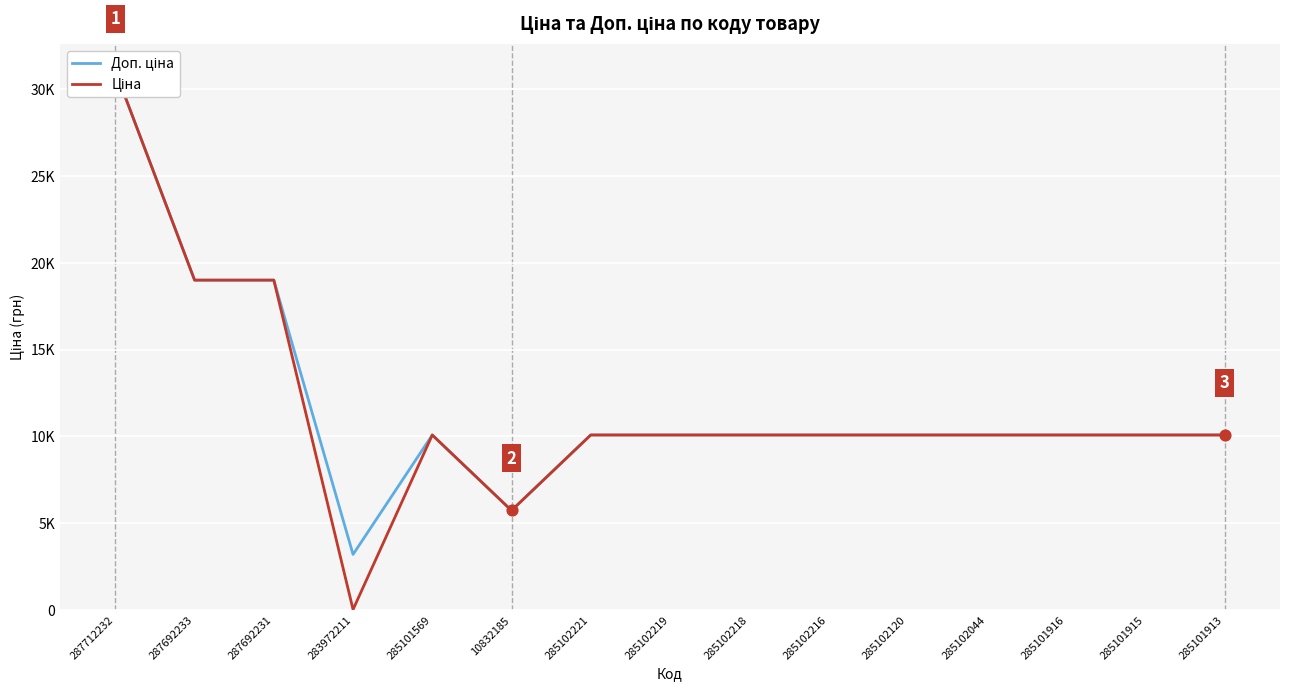

Which series contains the lowest Y value?

Ціна